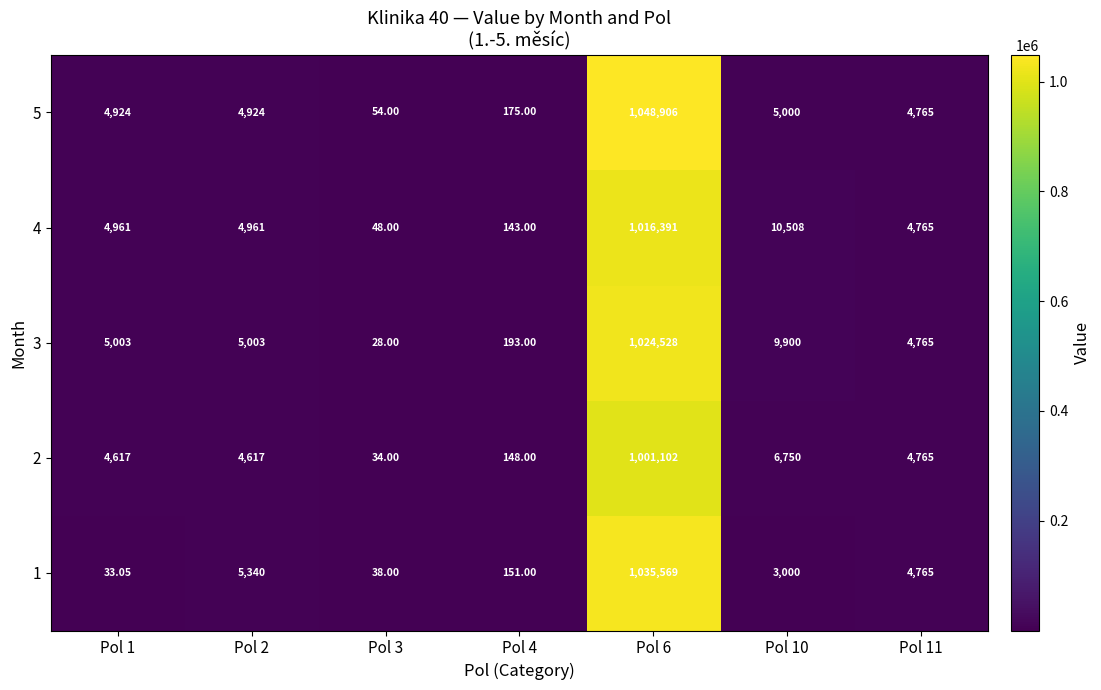

Is the value of 2 at Pol 2 greater than the value of 1 at Pol 11?

No